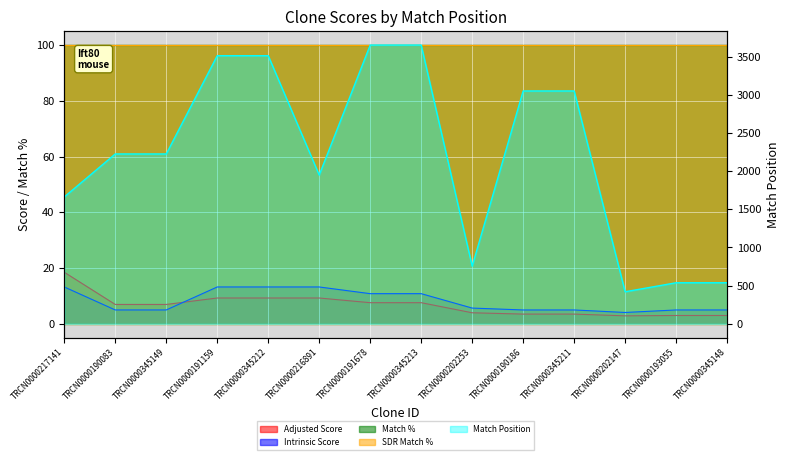

How many values in the Match Position series are below 2224?

6